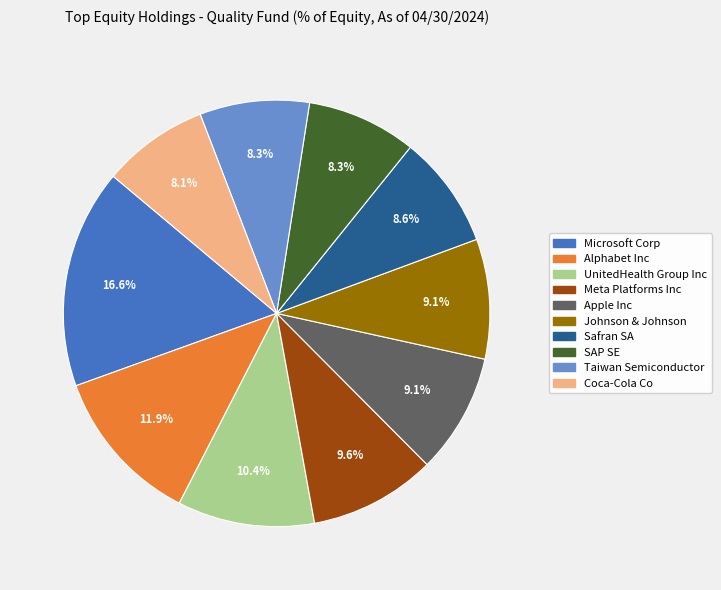

Which slice is the largest?

Microsoft Corp